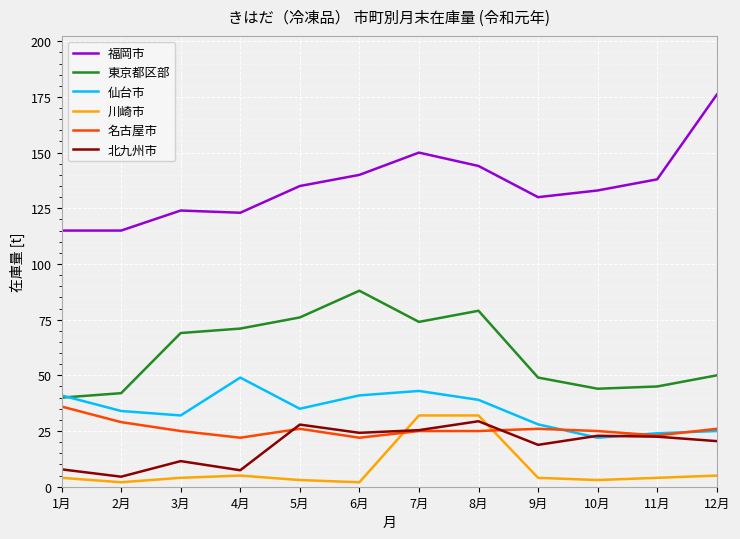

Where is 名古屋市 nearest to the value 29?

2月